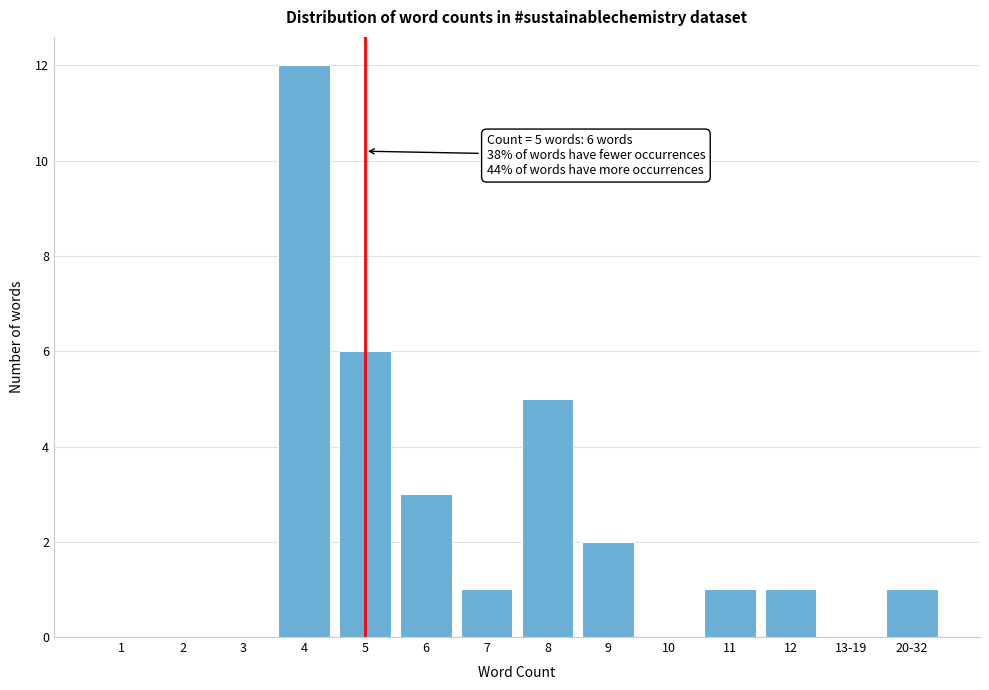

Reading right to left, list all the values displayed in this chart.

20-32=1	13-19=0	12=1	11=1	10=0	9=2	8=5	7=1	6=3	5=6	4=12	3=0	2=0	1=0